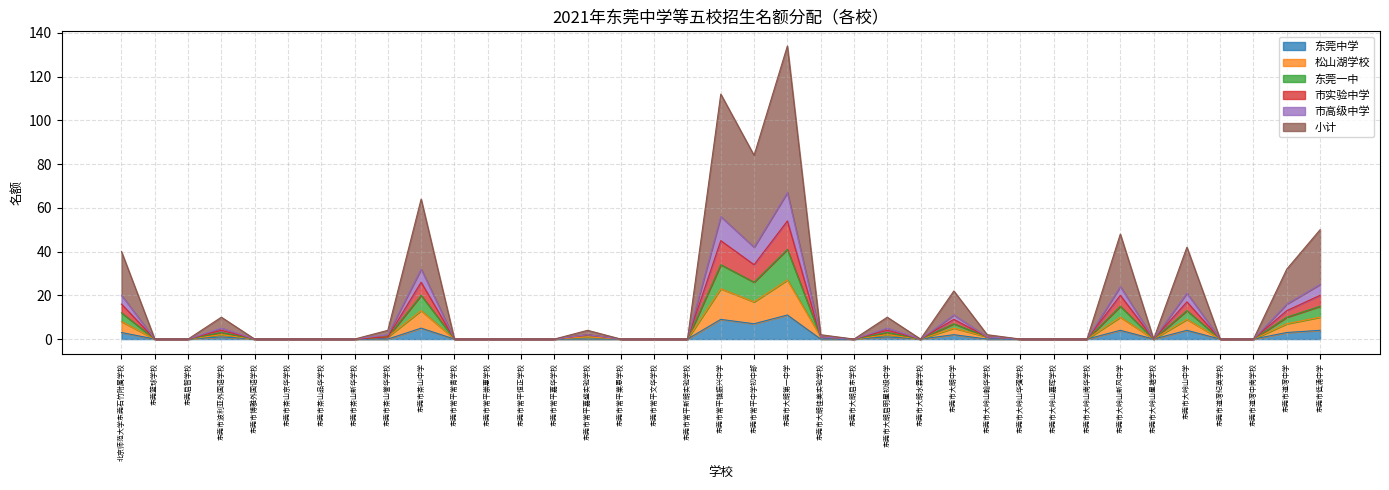

At which category is the sum across all series the highest?

东莞市大朗第一中学